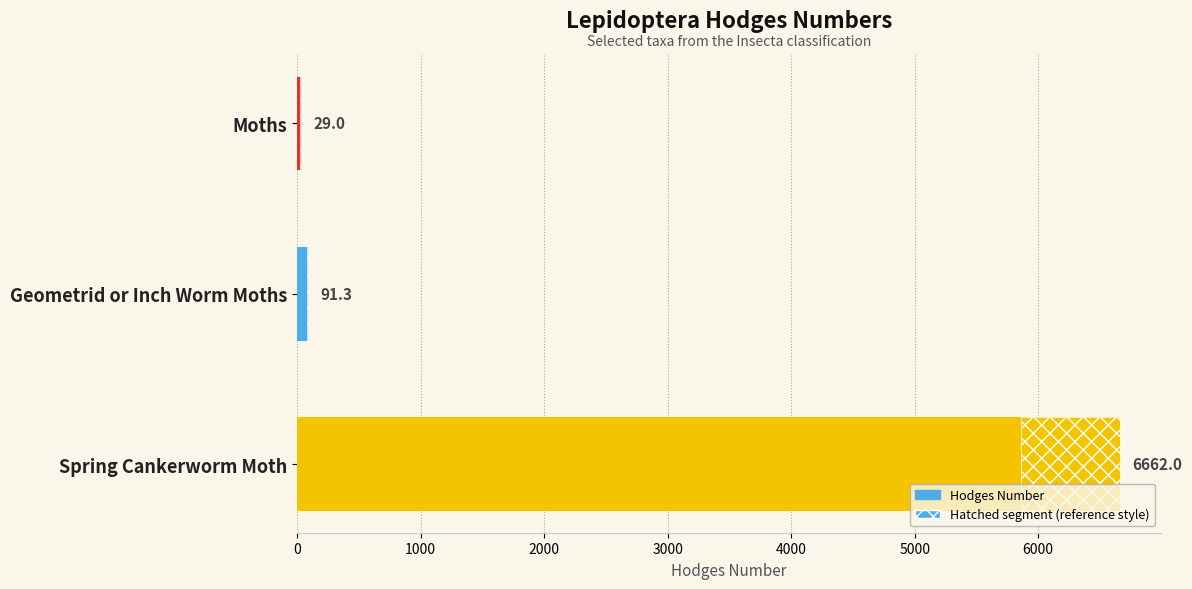

Which has a higher value, Moths or Spring Cankerworm Moth?

Spring Cankerworm Moth